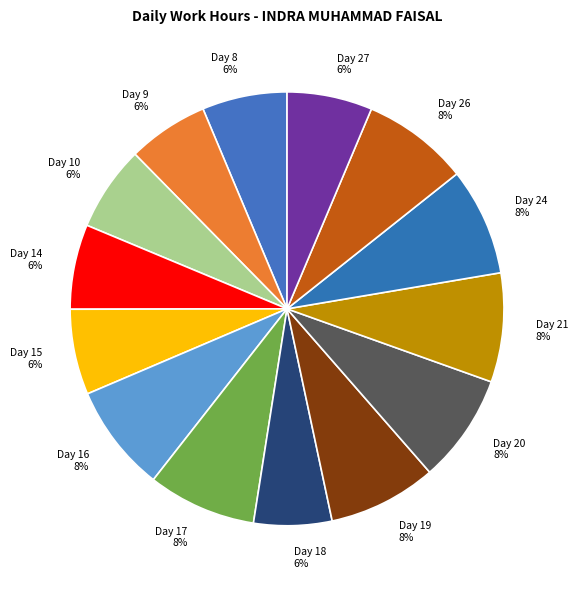

Do Day 17 and Day 21 together represent more than half of the pie?

No